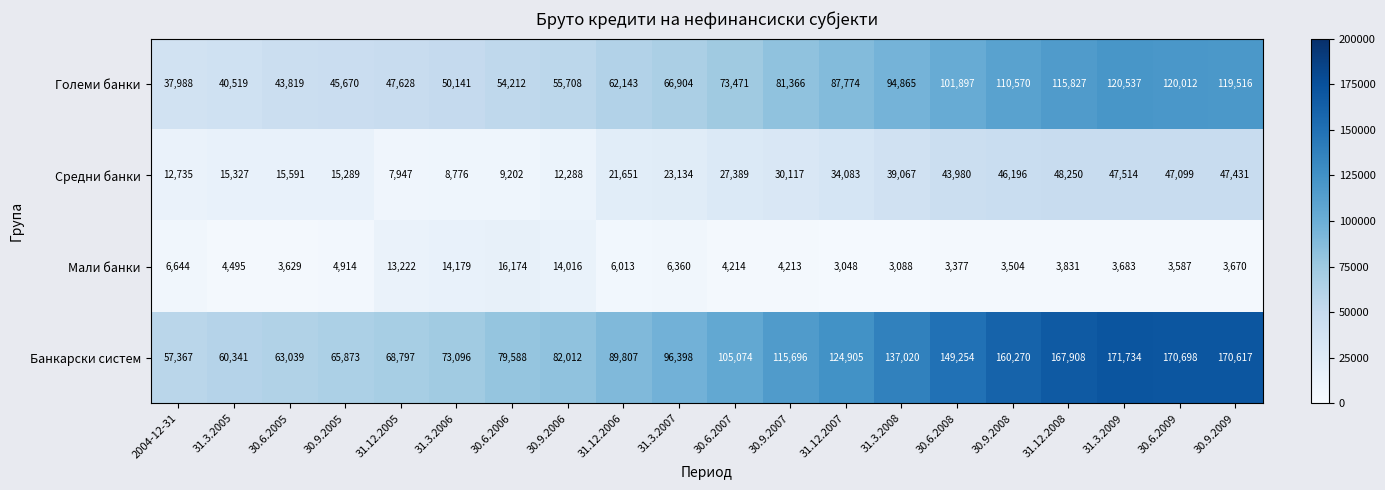

Count the number of data series in this chart.

4